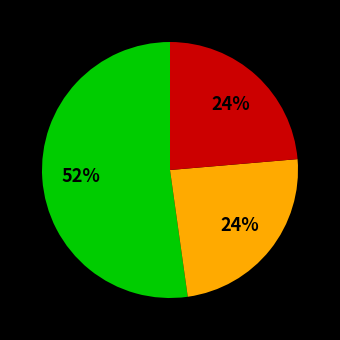

To the nearest percent, what is the average slice percentage?

33%